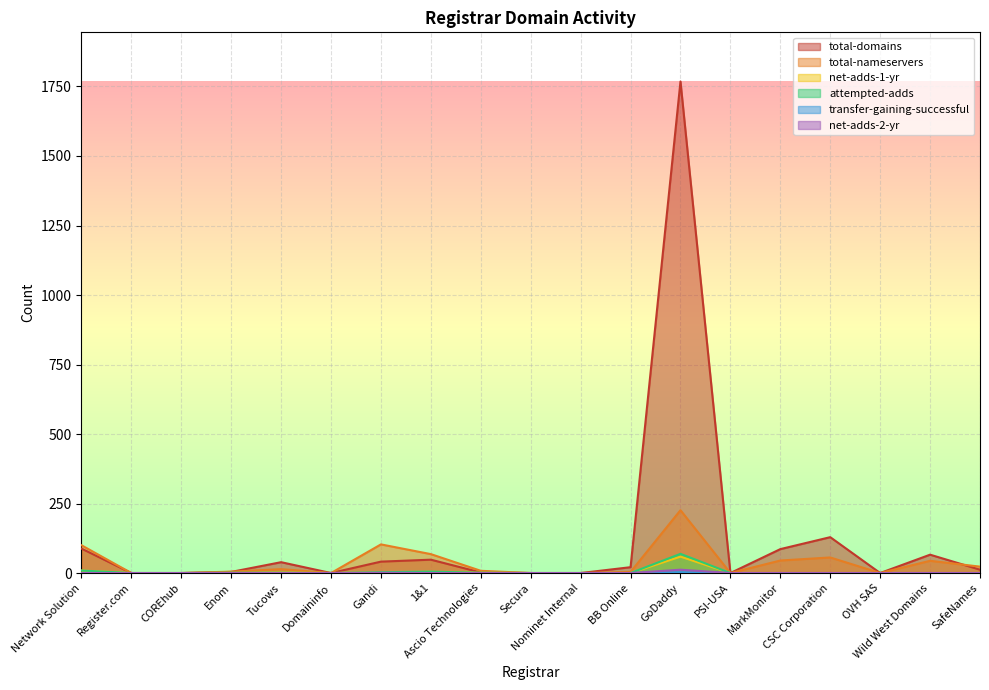

Reading left to right, list all the values displayed in this chart.

total-domains: Network Solution=88	Register.com=0	COREhub=0	Enom=4	Tucows=39	Domaininfo=0	Gandi=41	1&1=48	Ascio Technologies=2	Secura=0	Nominet Internal=0	BB Online=21	GoDaddy=1768	PSI-USA=0	MarkMonitor=86	CSC Corporation=129	OVH SAS=0	Wild West Domains=66	SafeNames=12
total-nameservers: Network Solution=100	Register.com=0	COREhub=0	Enom=5	Tucows=14	Domaininfo=0	Gandi=103	1&1=68	Ascio Technologies=8	Secura=0	Nominet Internal=0	BB Online=4	GoDaddy=226	PSI-USA=0	MarkMonitor=45	CSC Corporation=56	OVH SAS=0	Wild West Domains=44	SafeNames=23
net-adds-1-yr: Network Solution=9	Register.com=0	COREhub=0	Enom=0	Tucows=2	Domaininfo=0	Gandi=3	1&1=4	Ascio Technologies=1	Secura=0	Nominet Internal=0	BB Online=0	GoDaddy=59	PSI-USA=0	MarkMonitor=0	CSC Corporation=0	OVH SAS=0	Wild West Domains=0	SafeNames=0
attempted-adds: Network Solution=9	Register.com=0	COREhub=0	Enom=1	Tucows=1	Domaininfo=0	Gandi=3	1&1=5	Ascio Technologies=1	Secura=0	Nominet Internal=0	BB Online=0	GoDaddy=69	PSI-USA=0	MarkMonitor=0	CSC Corporation=0	OVH SAS=0	Wild West Domains=0	SafeNames=0
transfer-gaining-successful: Network Solution=0	Register.com=0	COREhub=0	Enom=0	Tucows=0	Domaininfo=0	Gandi=0	1&1=0	Ascio Technologies=0	Secura=0	Nominet Internal=0	BB Online=0	GoDaddy=3	PSI-USA=0	MarkMonitor=0	CSC Corporation=0	OVH SAS=0	Wild West Domains=0	SafeNames=0
net-adds-2-yr: Network Solution=0	Register.com=0	COREhub=0	Enom=0	Tucows=0	Domaininfo=0	Gandi=1	1&1=0	Ascio Technologies=0	Secura=0	Nominet Internal=0	BB Online=0	GoDaddy=12	PSI-USA=0	MarkMonitor=0	CSC Corporation=0	OVH SAS=0	Wild West Domains=0	SafeNames=0